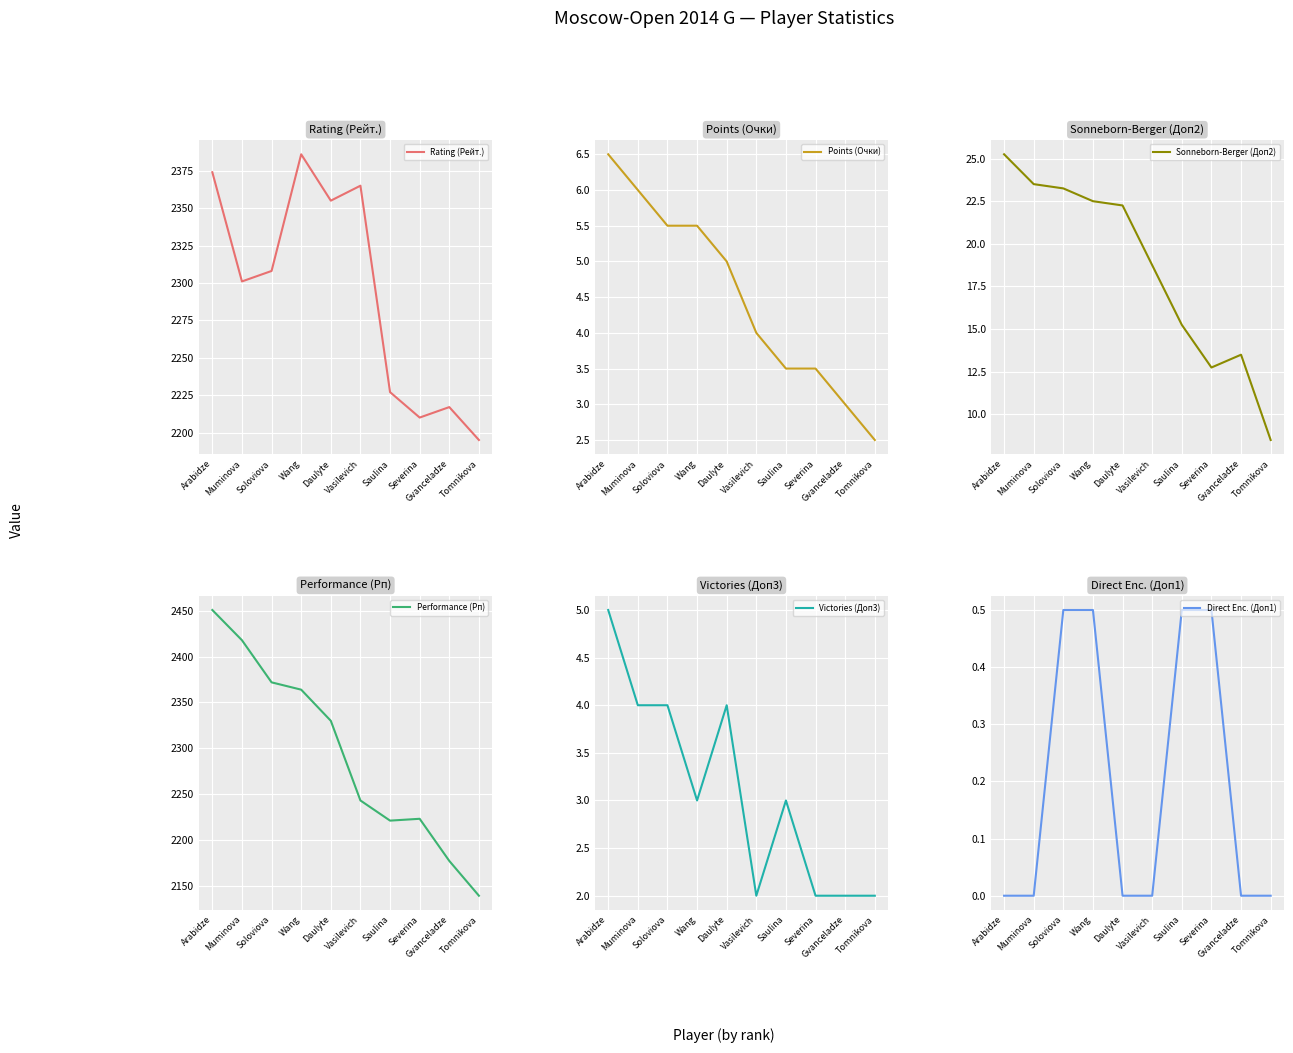

True or false: Points (Очки) has more than 2 points higher than both neighbors.

False